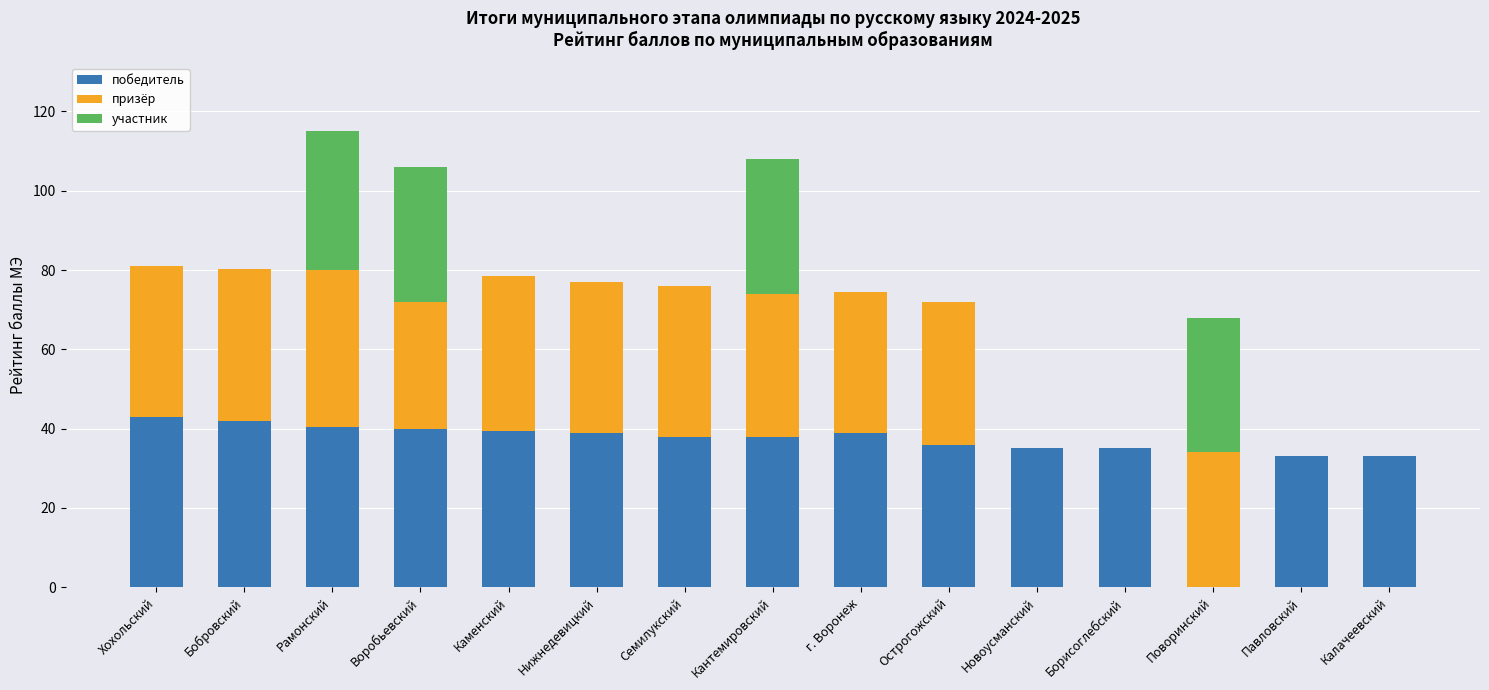

The победитель series shows 39.5 at Каменский. True or false?

True